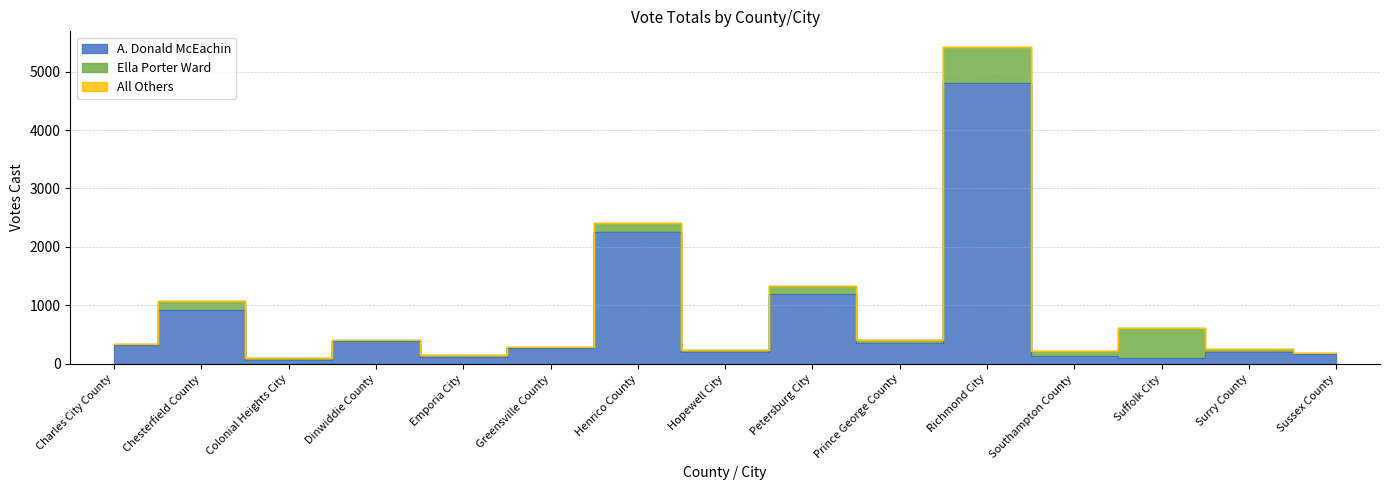

What is the label of the 10th point from the left?

Prince George County